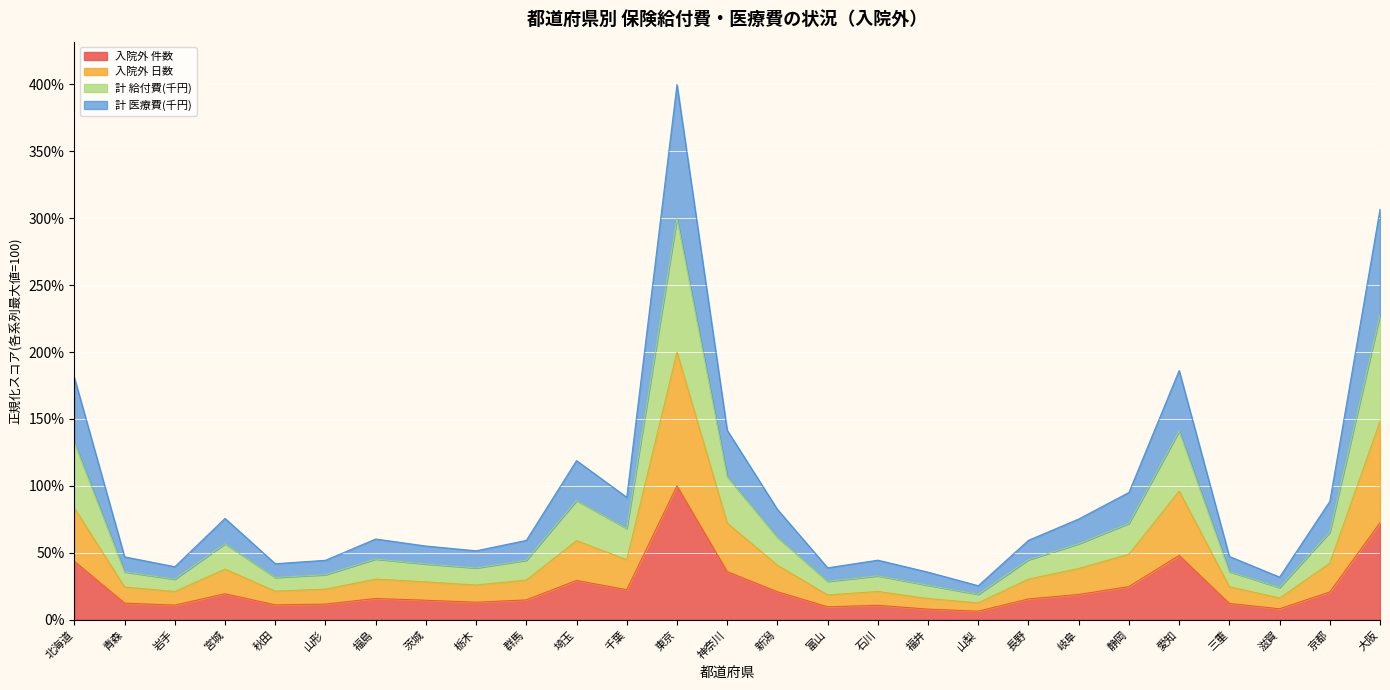

Count the number of categories in the chart.

27